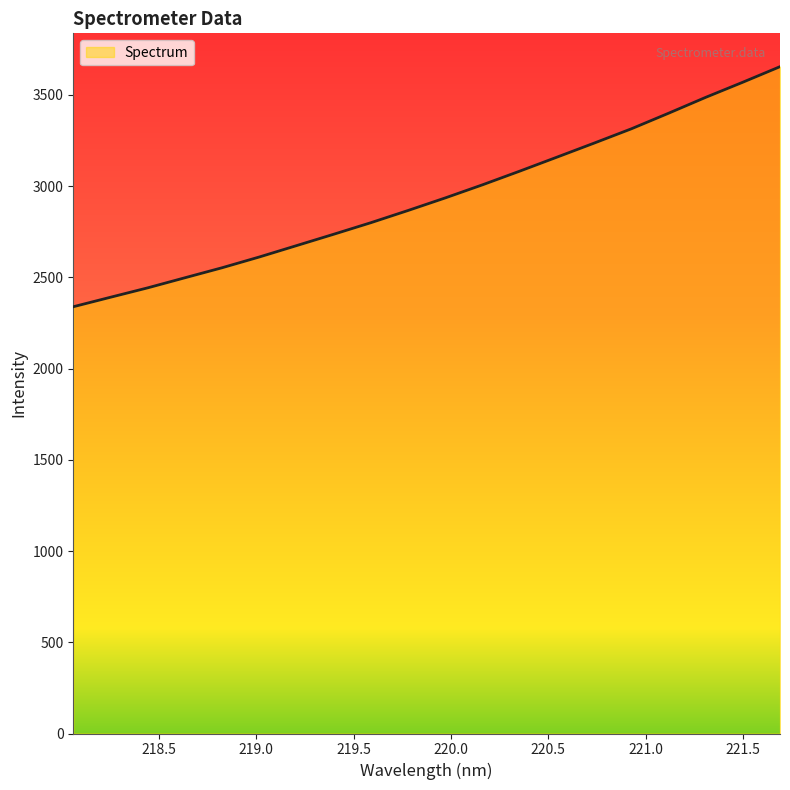

What is the difference between the maximum and minimum values?

1315.4